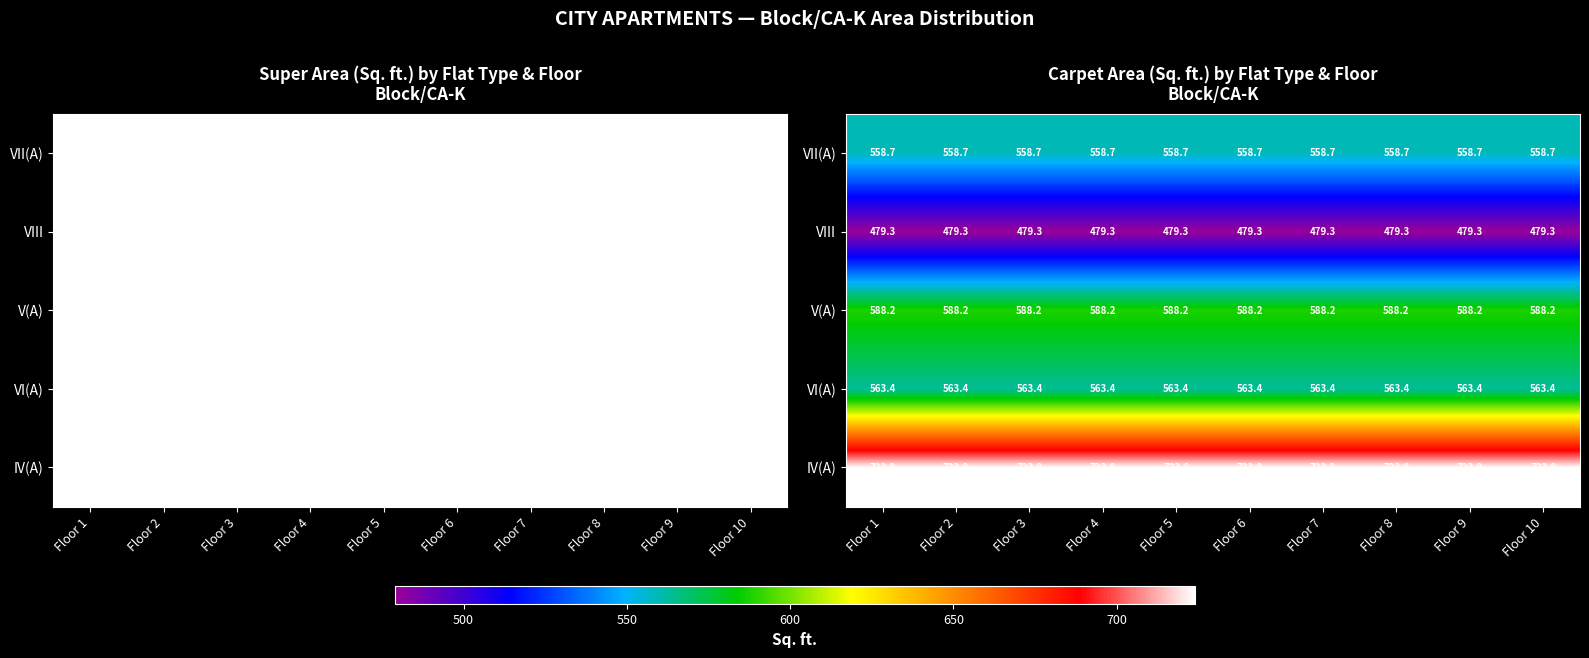

What is the spread (max minus min) of values at Floor 8?

244.5